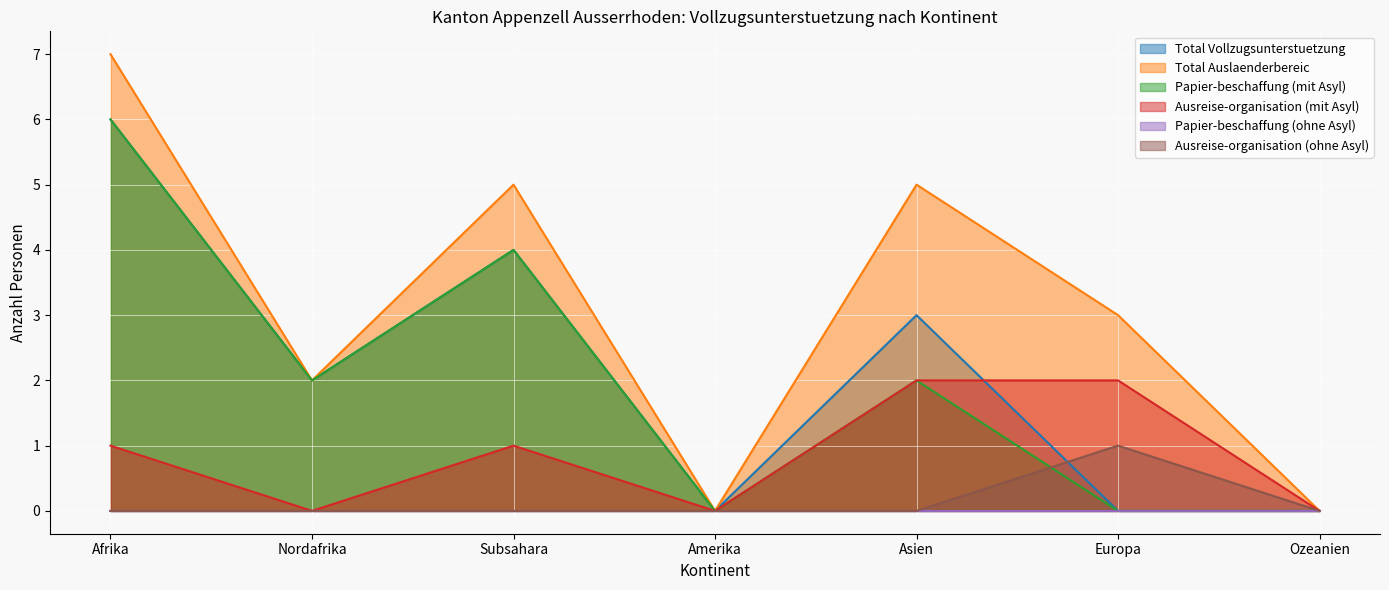

True or false: Papier-beschaffung (mit Asyl) and Total Auslaenderbereic intersect in this chart.

False